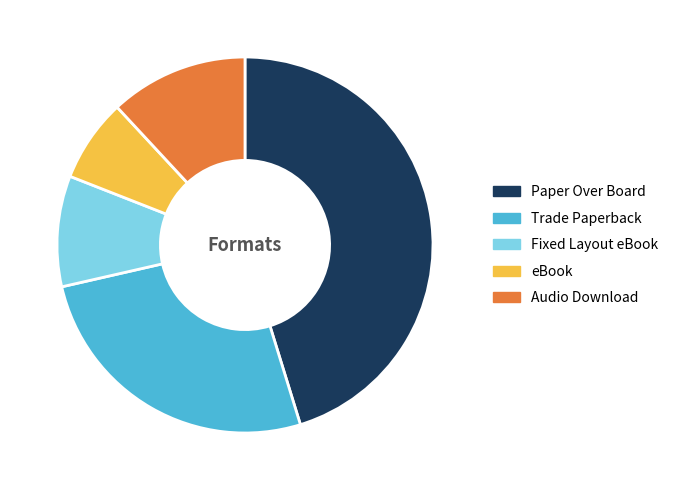

Which slice is the largest?

Paper Over Board